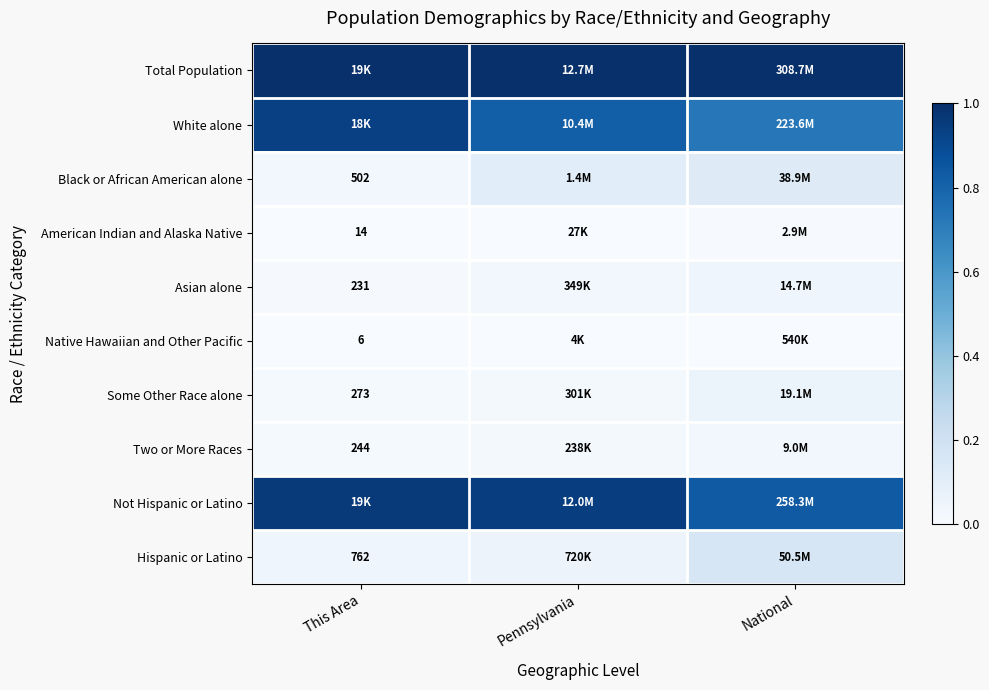

Count the number of data series in this chart.

10